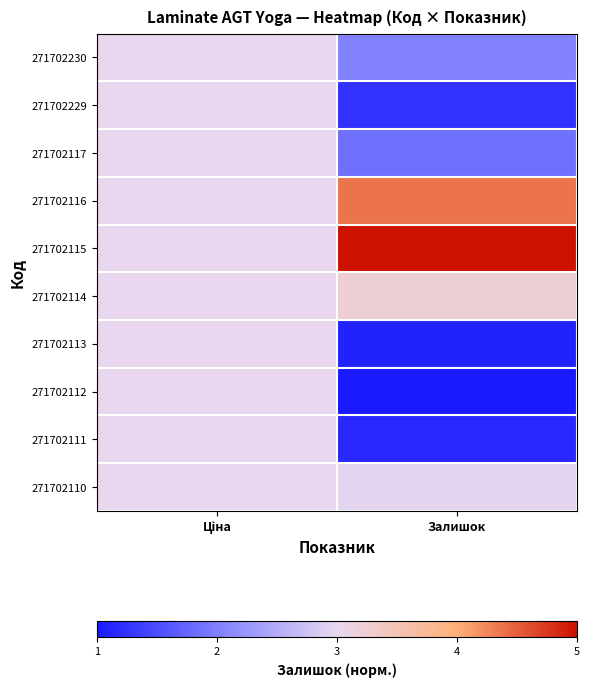

What is the total value across all series at Ціна?

30.0